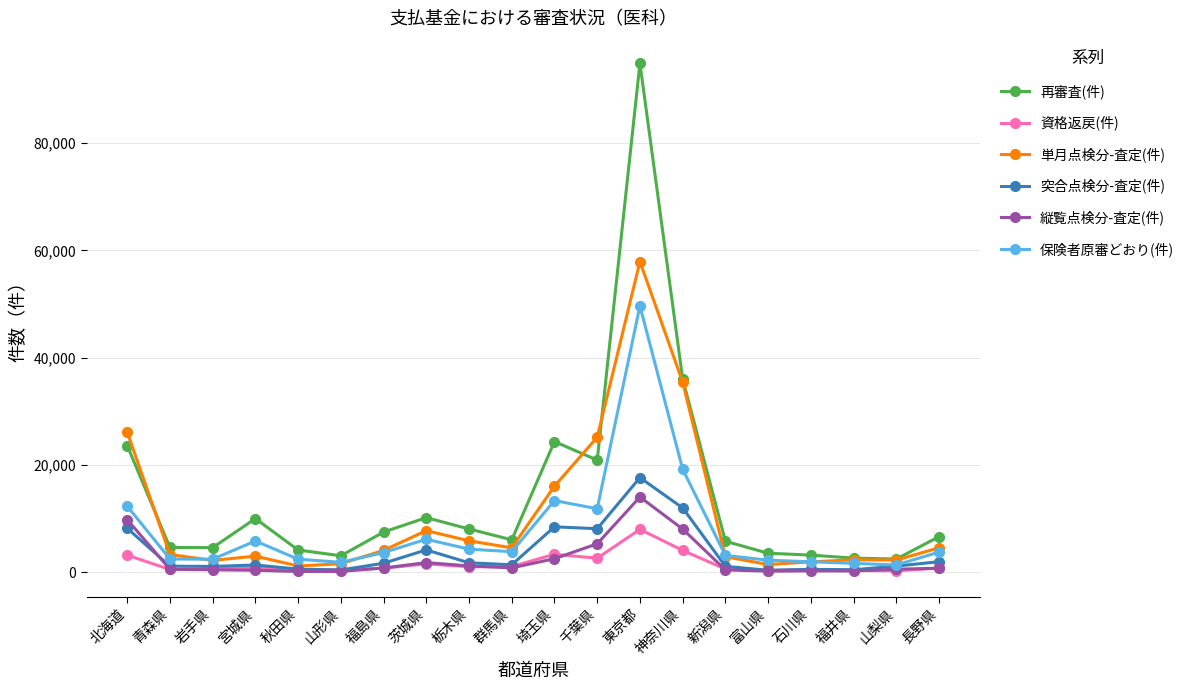

What is the label of the 3rd point from the right?

福井県